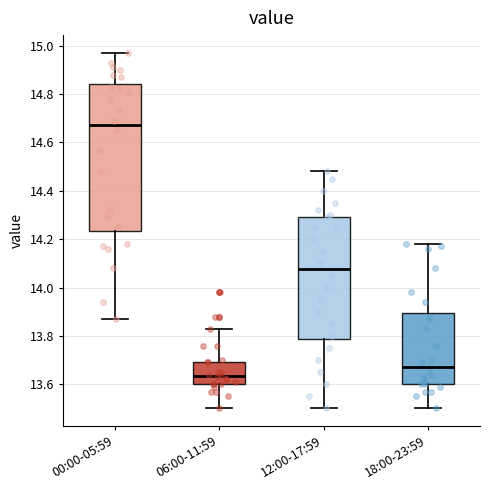

Which box is the tallest, from its lower edge to its upper edge?

00:00-05:59